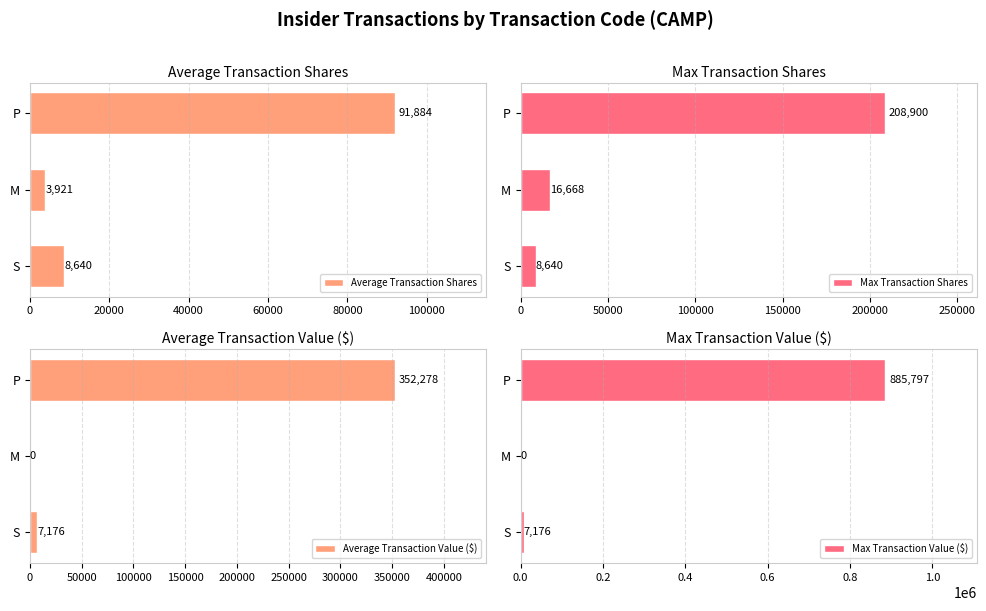

Which category has the highest value in the Average Transaction Shares series?

P